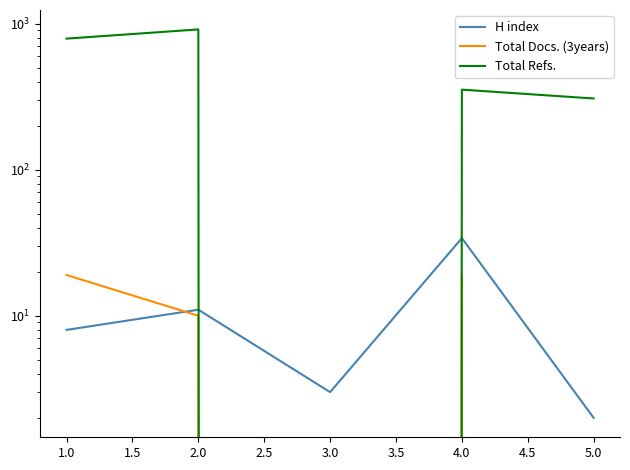

How many series are shown in this chart?

3